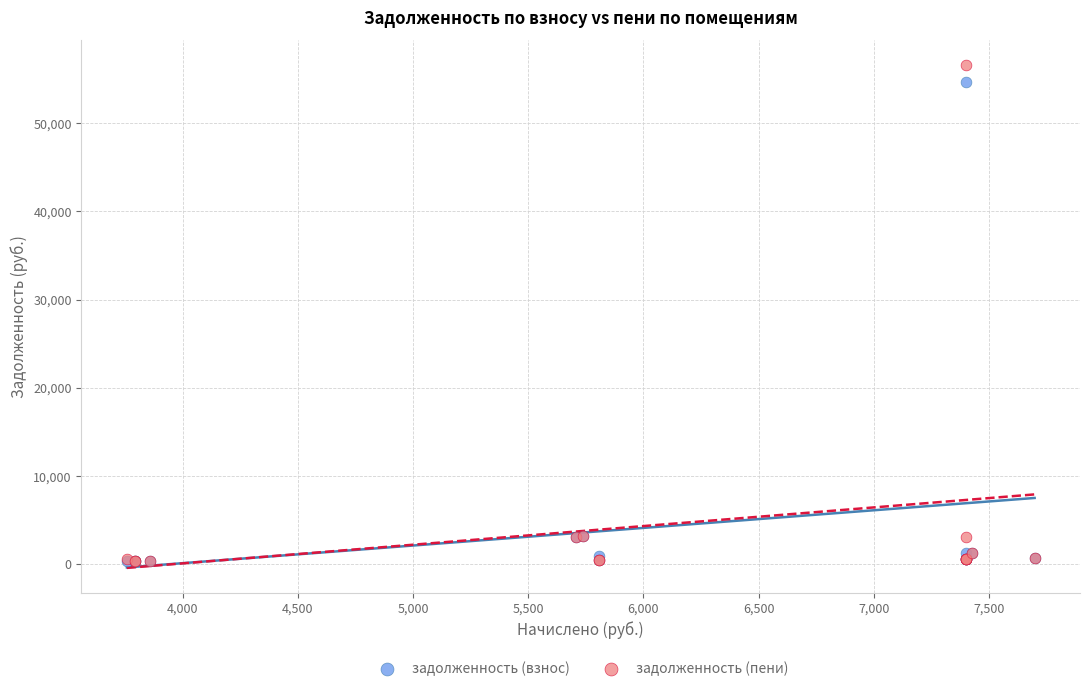

What are all the series names shown in the legend?

задолженность (взнос), задолженность (пени)